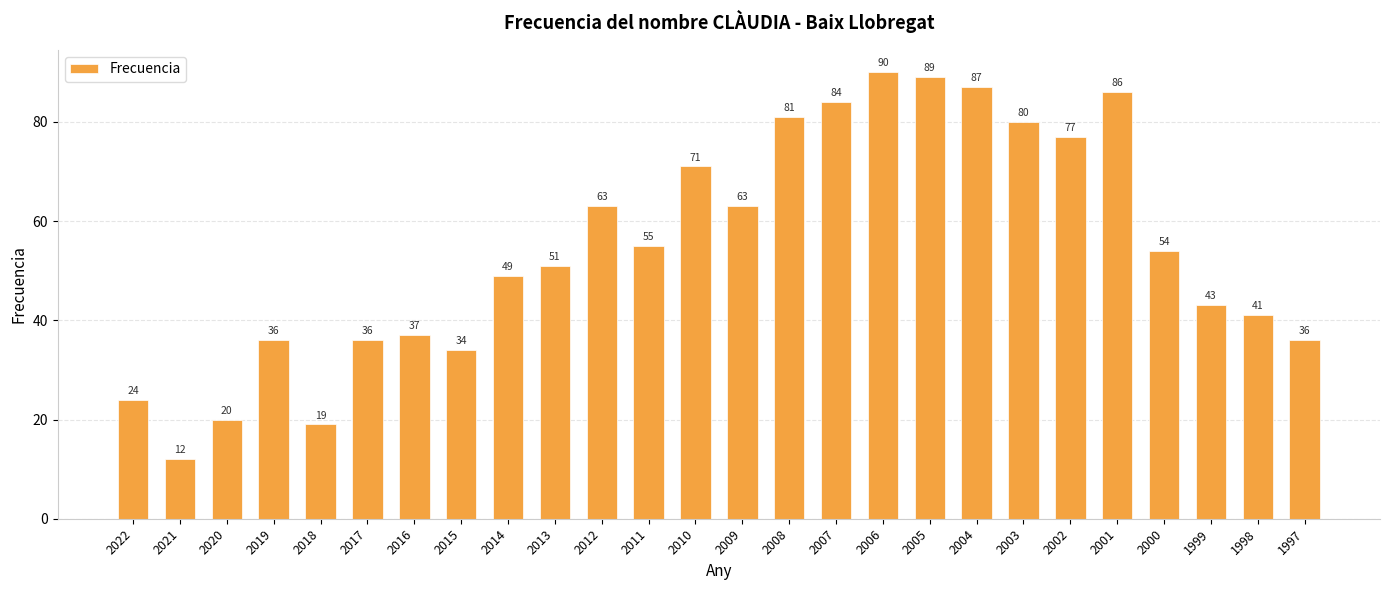

How many series are shown in this chart?

1